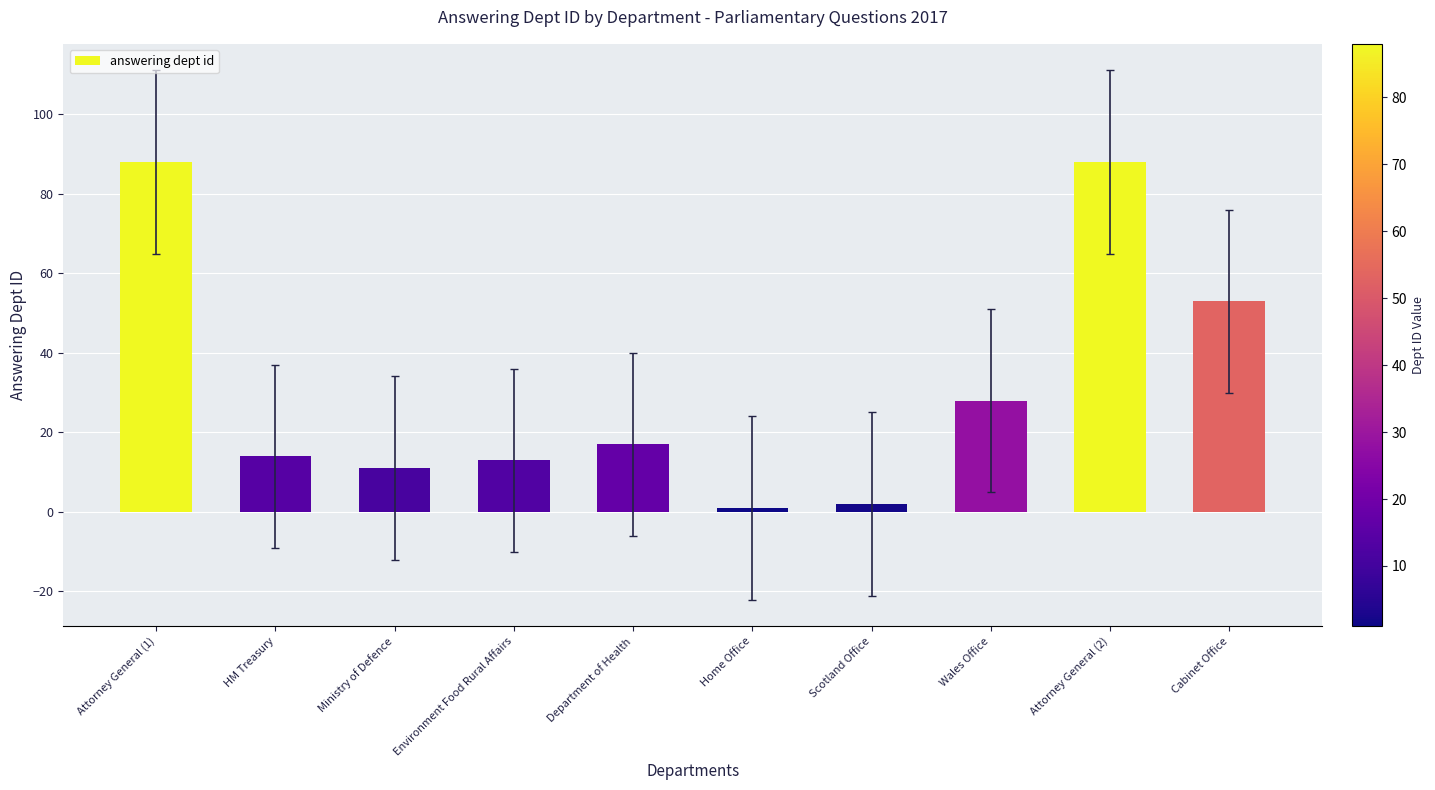

Reading left to right, extract all data points from this chart.

88	14	11	13	17	1	2	28	88	53